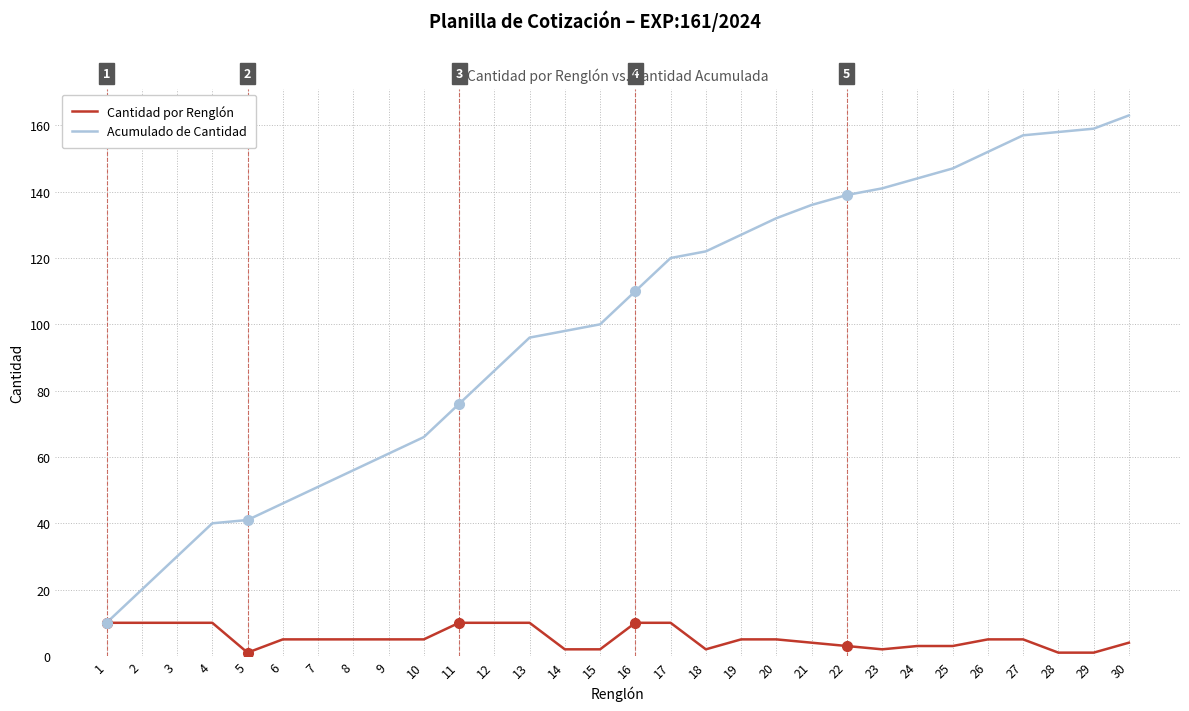

Is the value of Cantidad por Renglón at 14 greater than the value of Acumulado de Cantidad at 18?

No